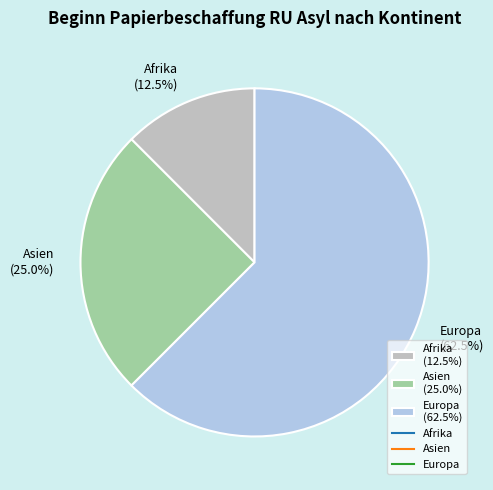

Is Europa (62.5%) the majority of the pie?

Yes